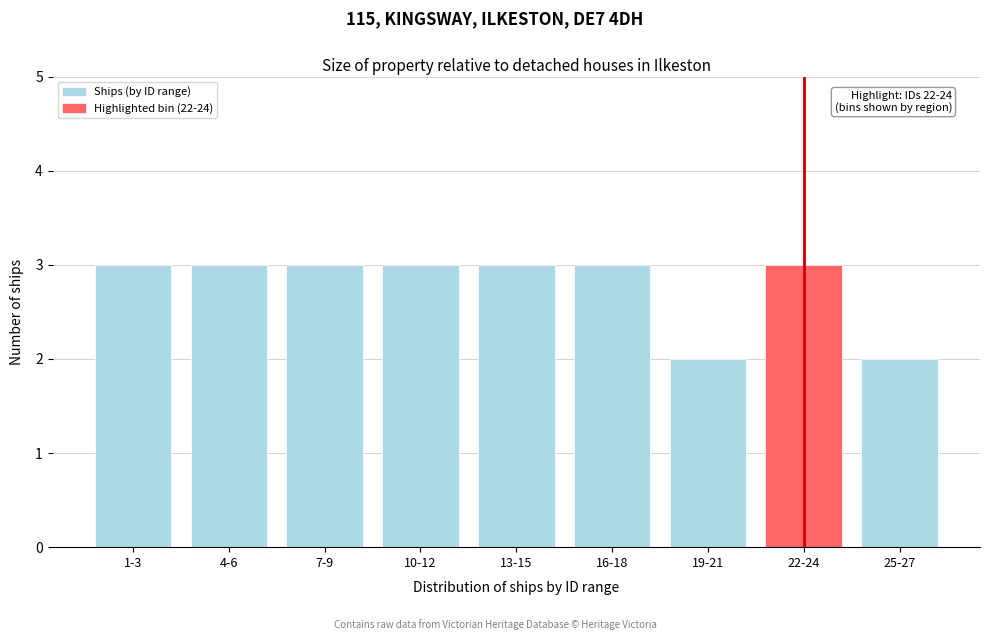

Reading left to right, list all the values displayed in this chart.

1-3=3	4-6=3	7-9=3	10-12=3	13-15=3	16-18=3	19-21=2	22-24=3	25-27=2